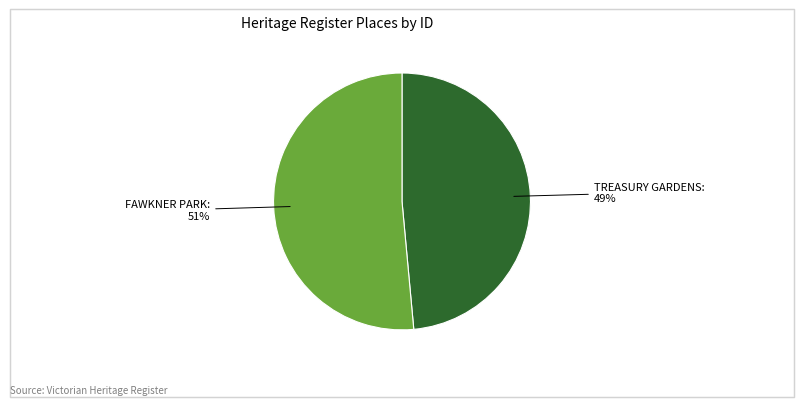

Is there any slice that represents more than half of the pie?

Yes